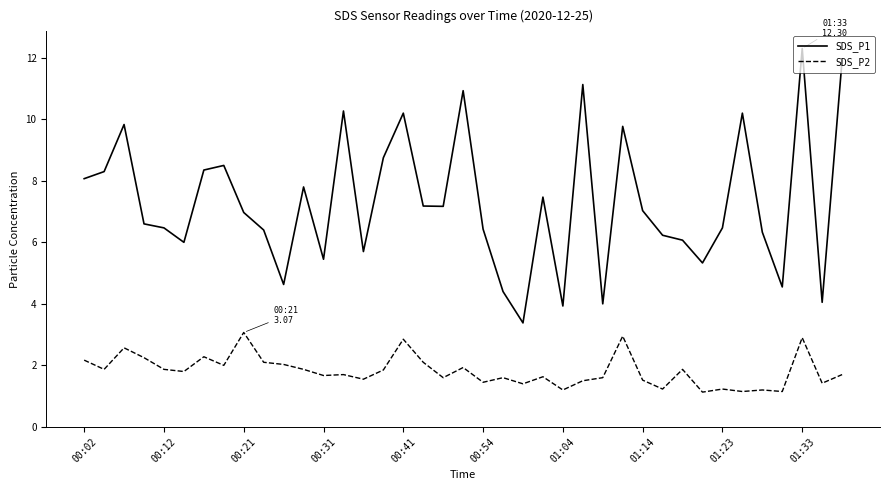

Rank the series by their average value, from highest to lowest.

SDS_P1, SDS_P2